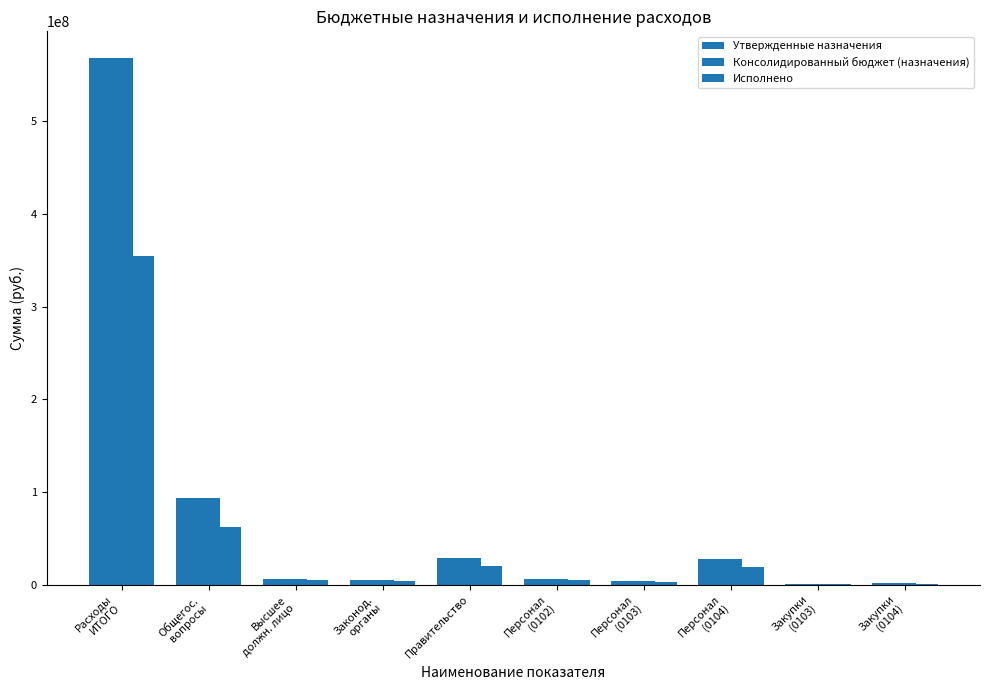

Is the value of Утвержденные назначения at Персонал
(0102) greater than the value of Консолидированный бюджет (назначения) at Законод.
органы?

Yes